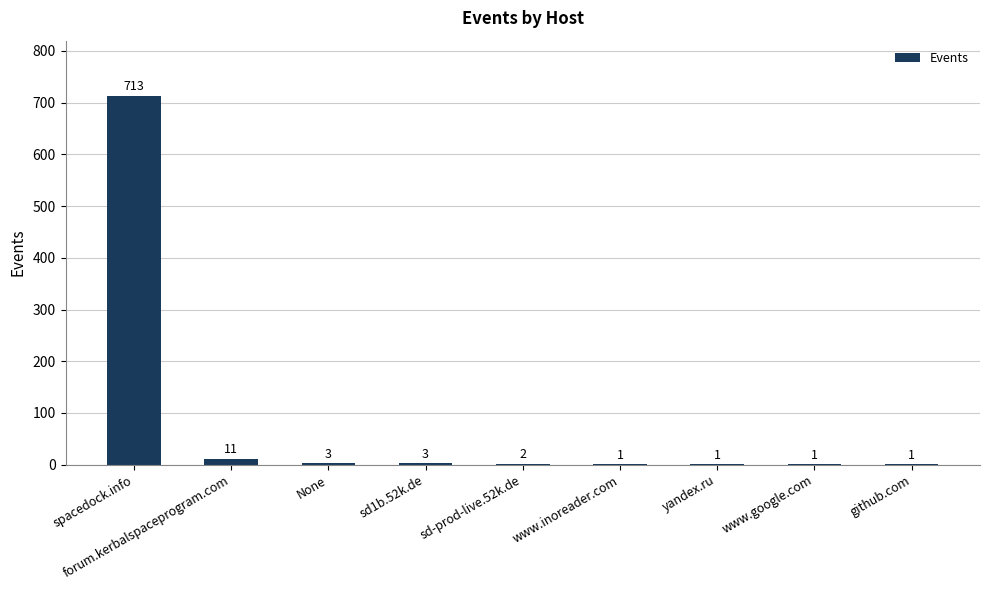

How many categories are shown in the chart?

9